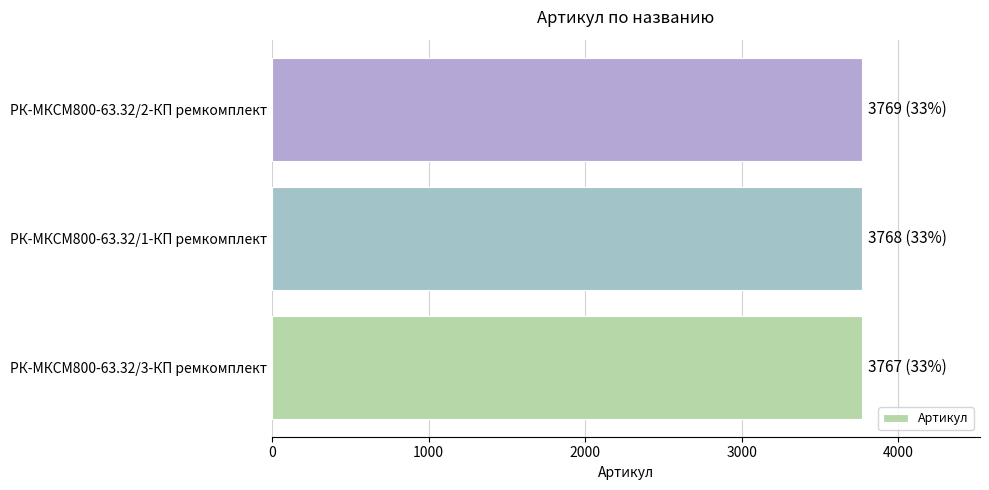

The value at РК-МКСМ800-63.32/1-КП ремкомплект is 3768. True or false?

True